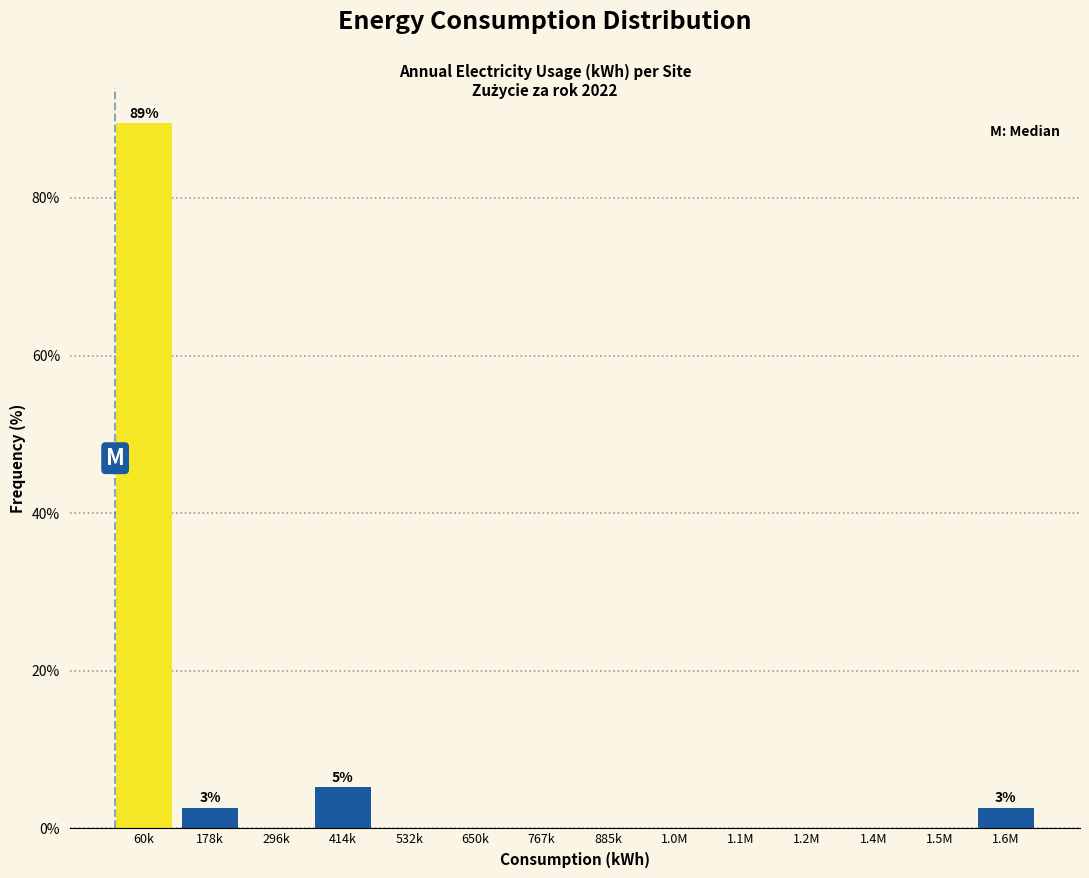

Reading left to right, list all the values displayed in this chart.

60k=89.5	178k=2.6	296k=0.0	414k=5.3	532k=0.0	650k=0.0	767k=0.0	885k=0.0	1.0M=0.0	1.1M=0.0	1.2M=0.0	1.4M=0.0	1.5M=0.0	1.6M=2.6